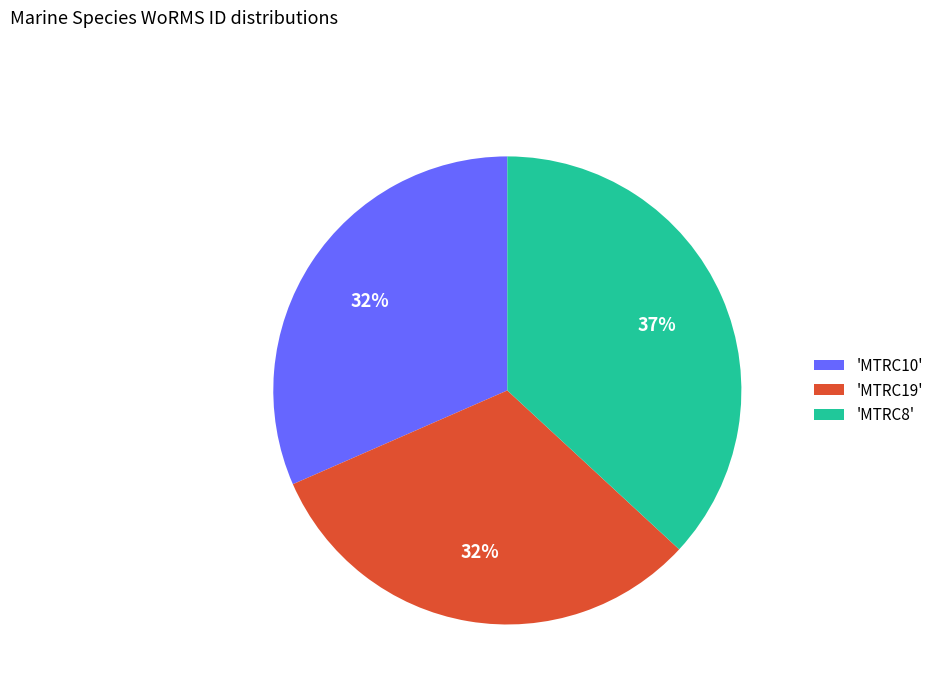

To the nearest percent, what portion does 'MTRC19' represent?

32%